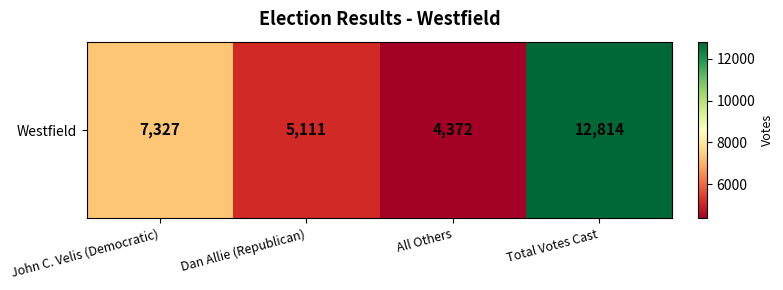

Is it true that the value at Total Votes Cast is 5488?

False